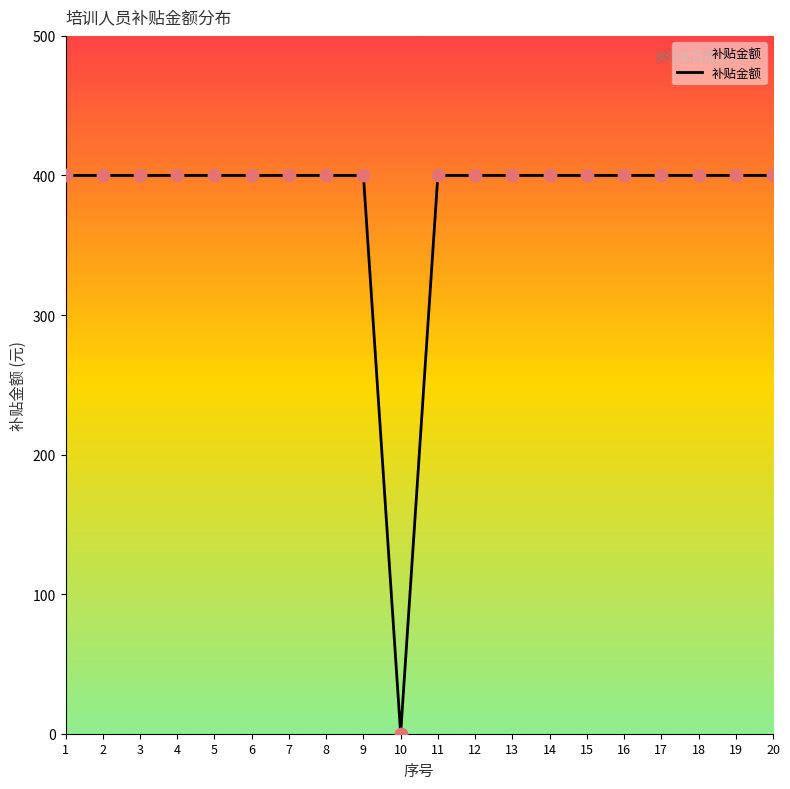

Approximately how many times larger is the value at 9 compared to 15?

1.0